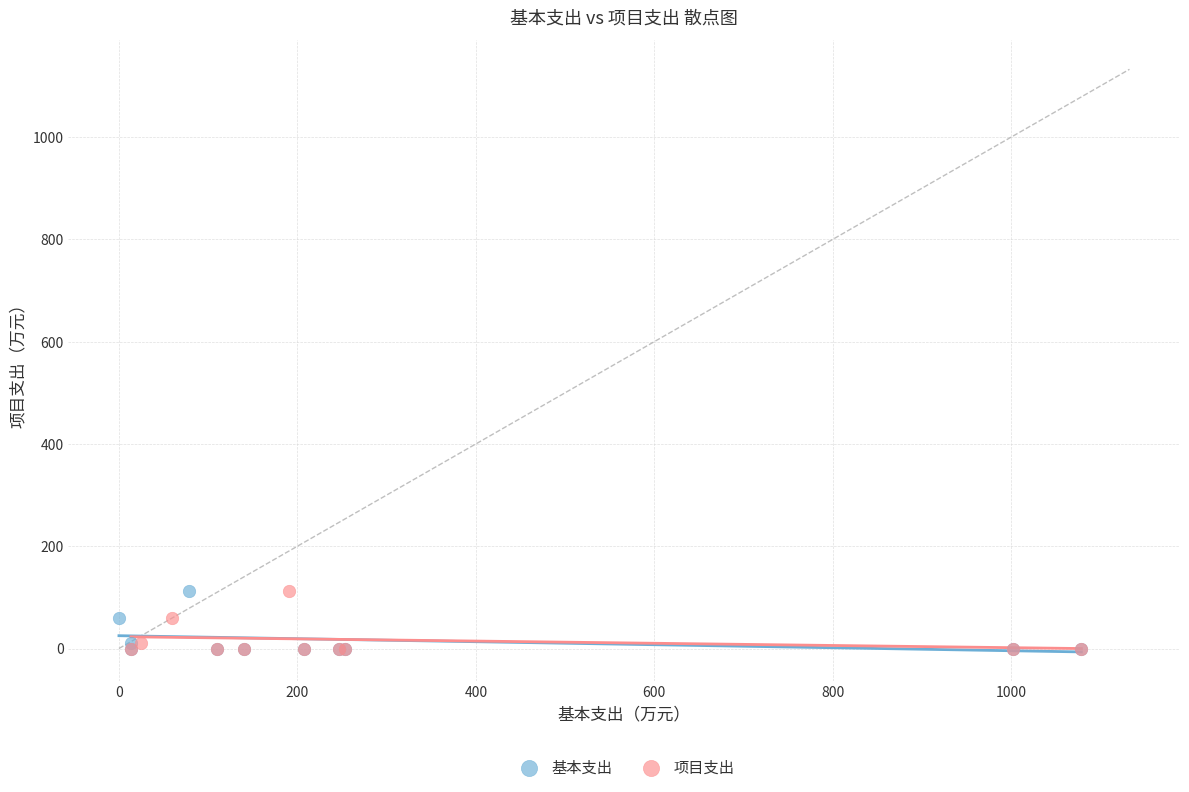

What are all the series names shown in the legend?

基本支出, 项目支出